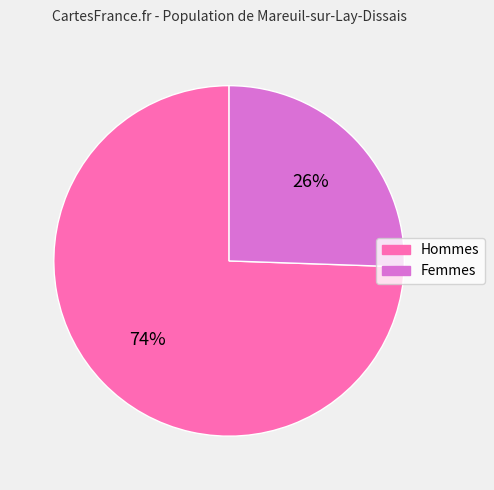

To the nearest percent, what is the combined percentage of Hommes and Femmes?

100%